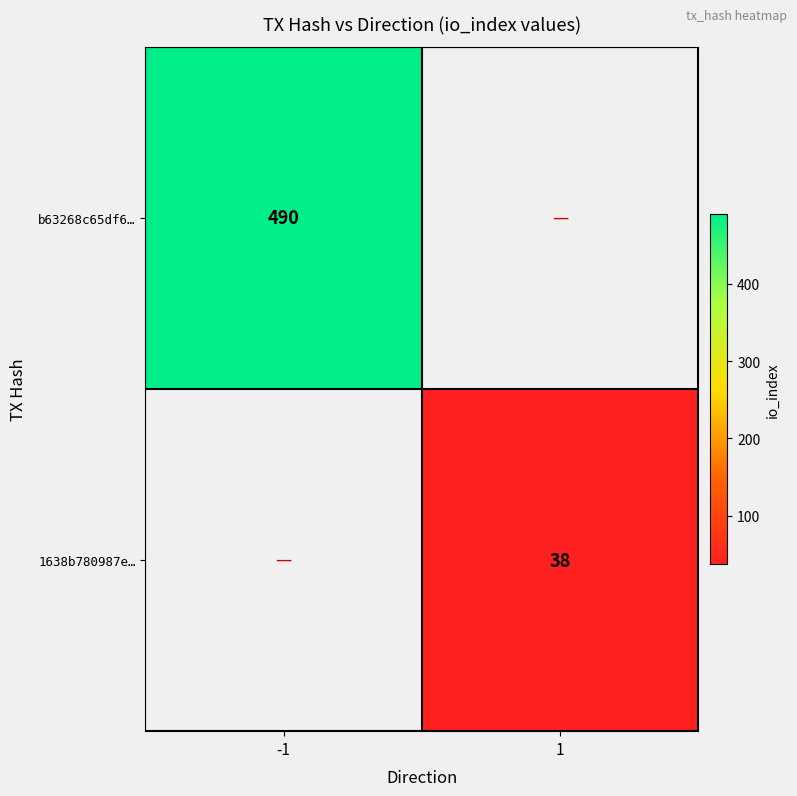

The value of b63268c65df6… at -1 is 760. True or false?

False